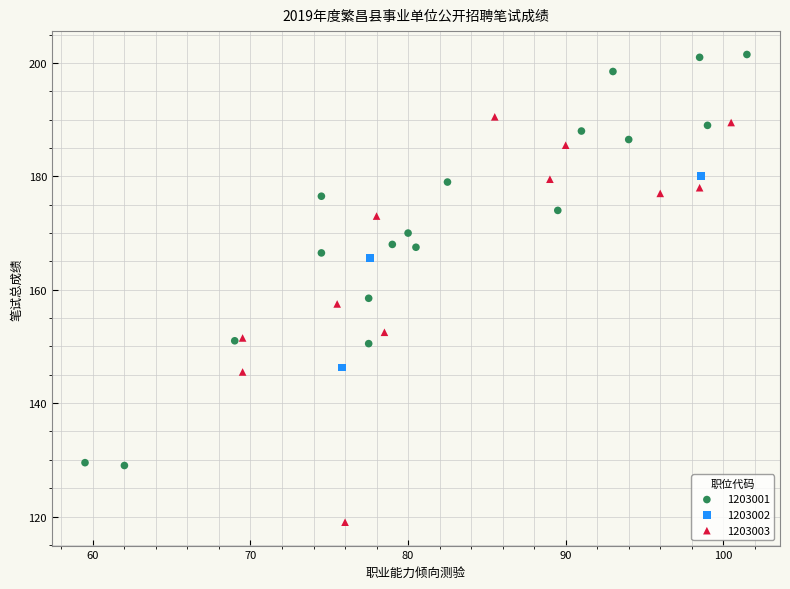

Which series contains the highest Y value?

1203001